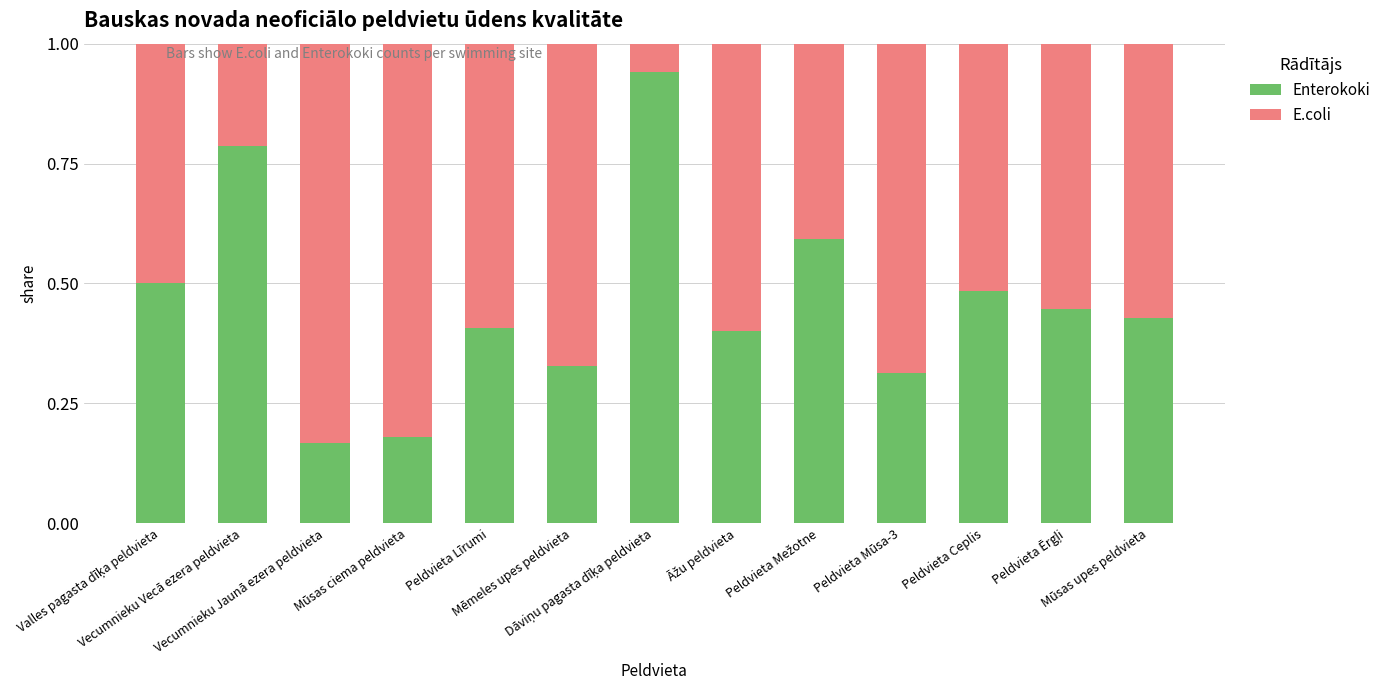

At Vecumnieku Jaunā ezera peldvieta, list the series in order from smallest to largest.

Enterokoki, E.coli